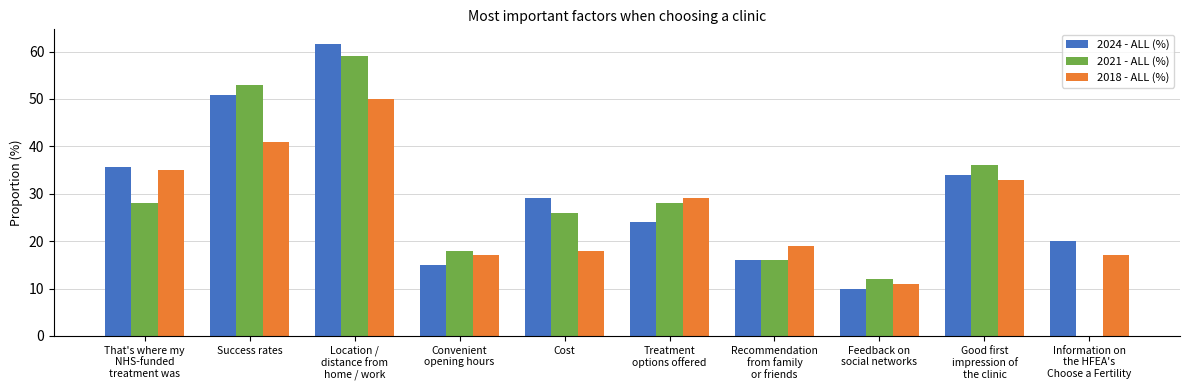

The value of 2024 - ALL (%) at Success rates is 50.7. True or false?

True